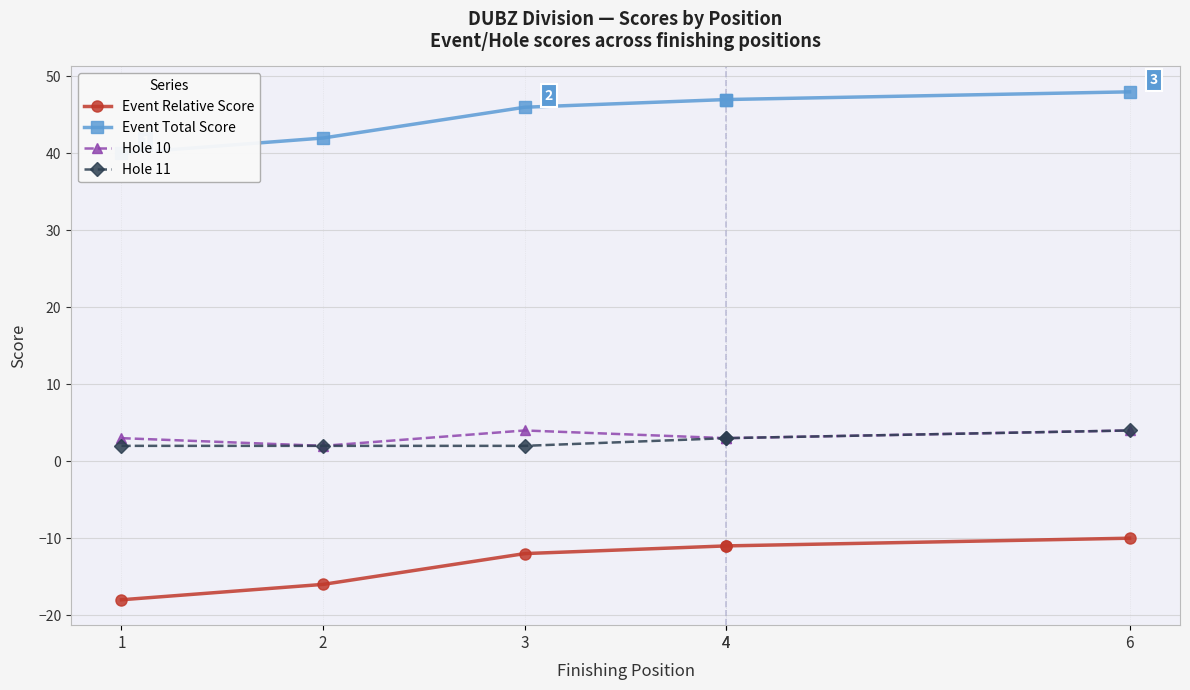

True or false: Hole 10 and Hole 11 cross at least once.

False